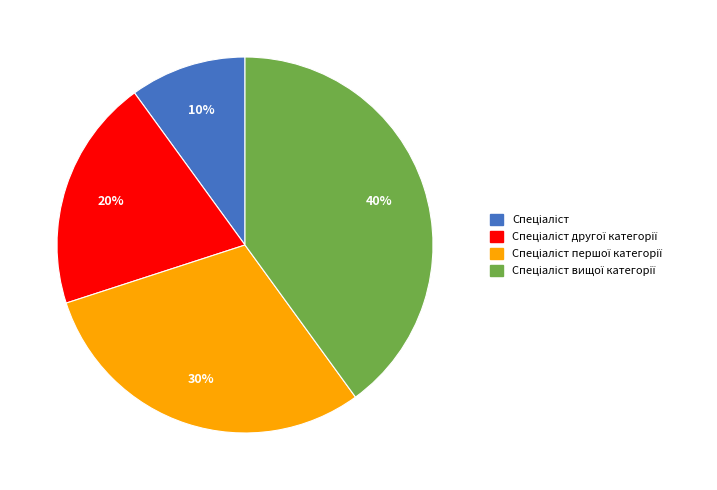

Is there any slice that represents more than half of the pie?

No